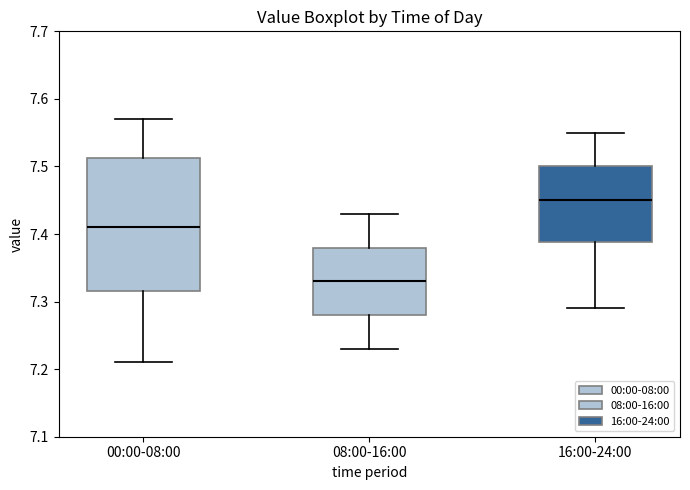

Where does the lower whisker of the box for 08:00-16:00 end on the y-axis? The values are not printed on the chart, so give them approximately, as read against the axis.

7.23